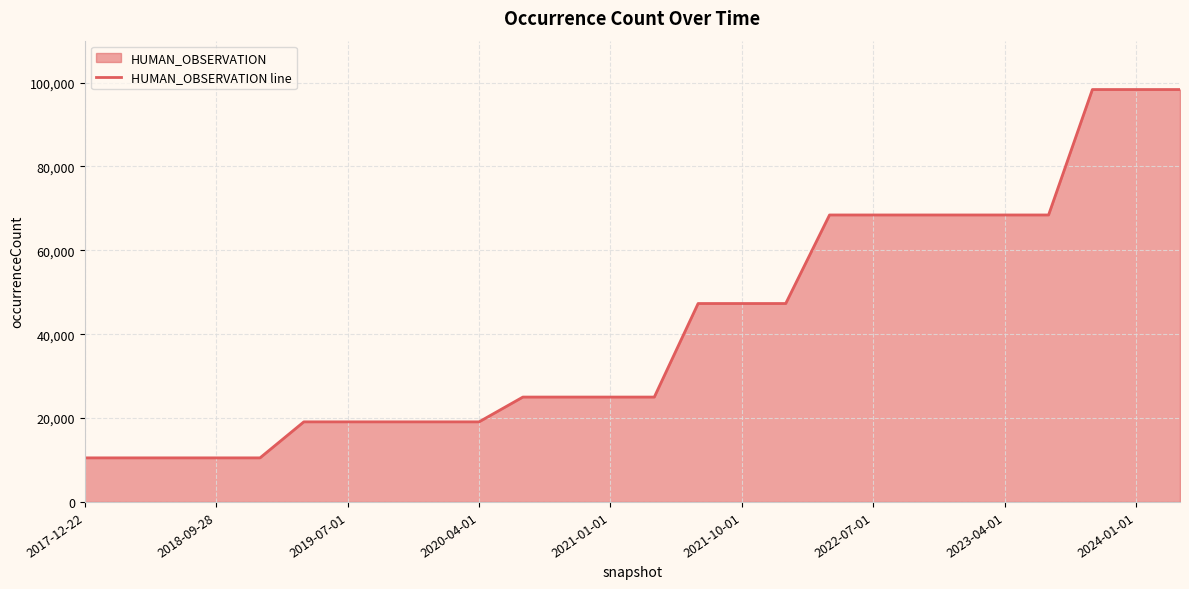

What is the difference between the second highest and minimum values?

87839